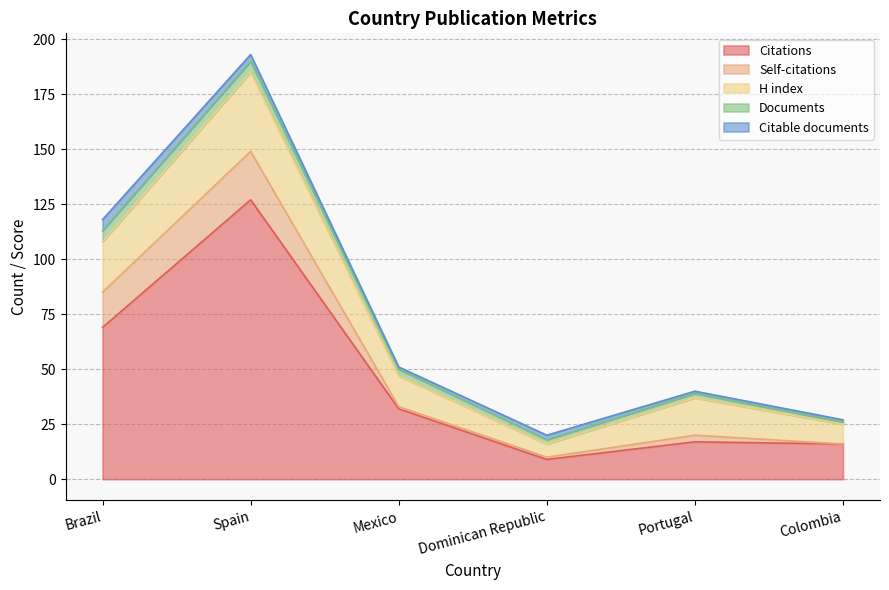

What is the value of the H index point at the 1st from the left?

23